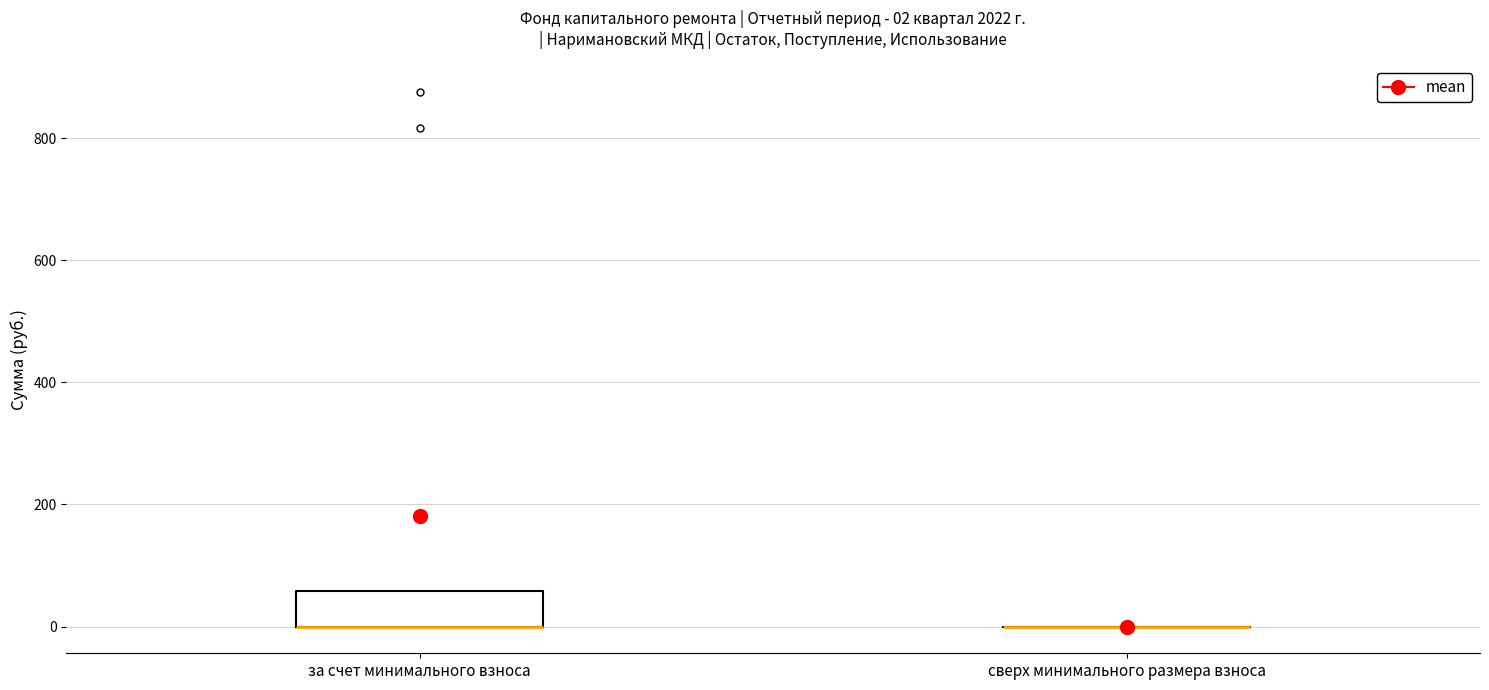

Comparing the boxes themselves (not the whiskers), which one is the tallest?

за счет минимального взноса